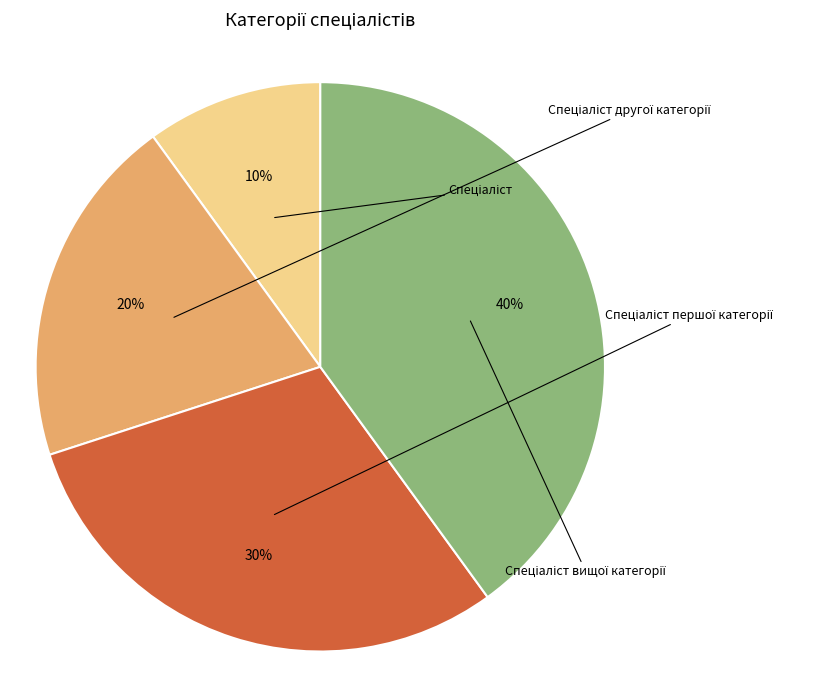

Is there a majority slice in this chart?

No